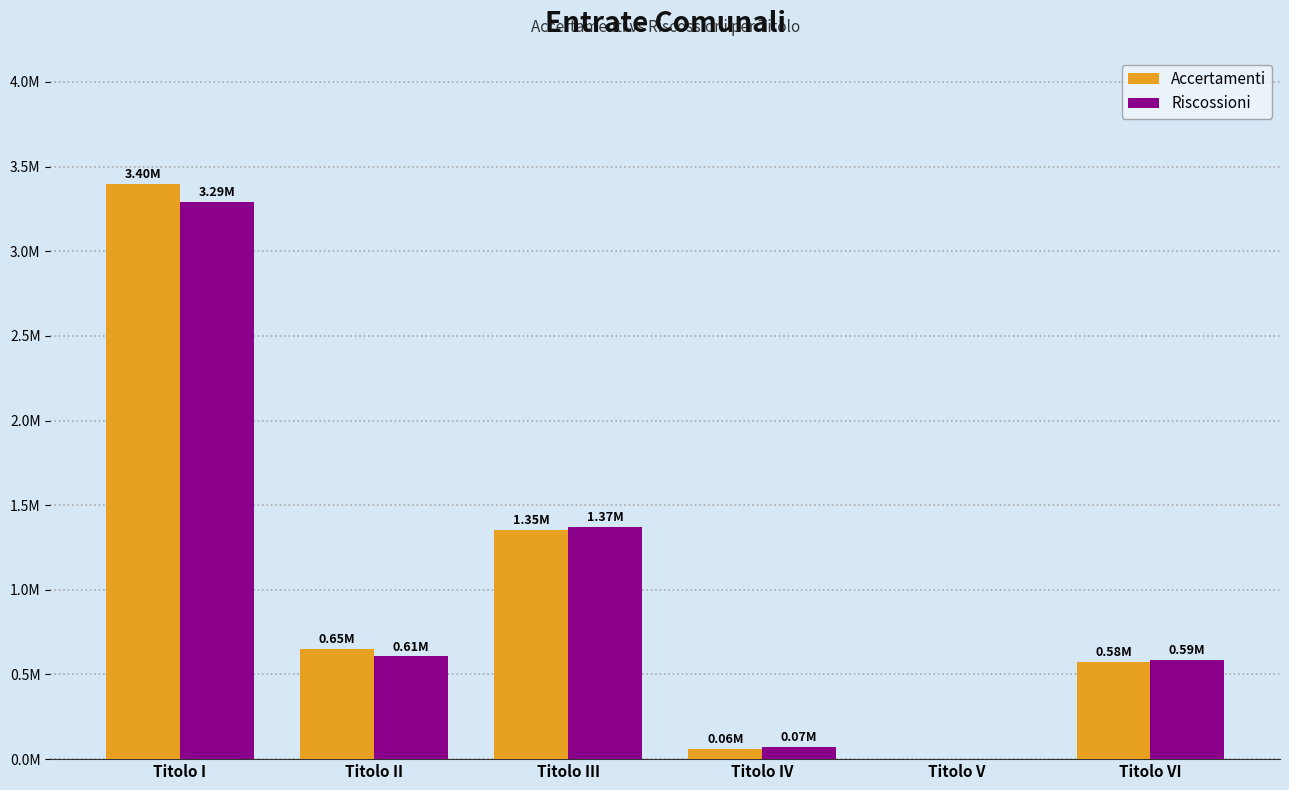

The value of Accertamenti at Titolo II is 1043418.8. True or false?

False